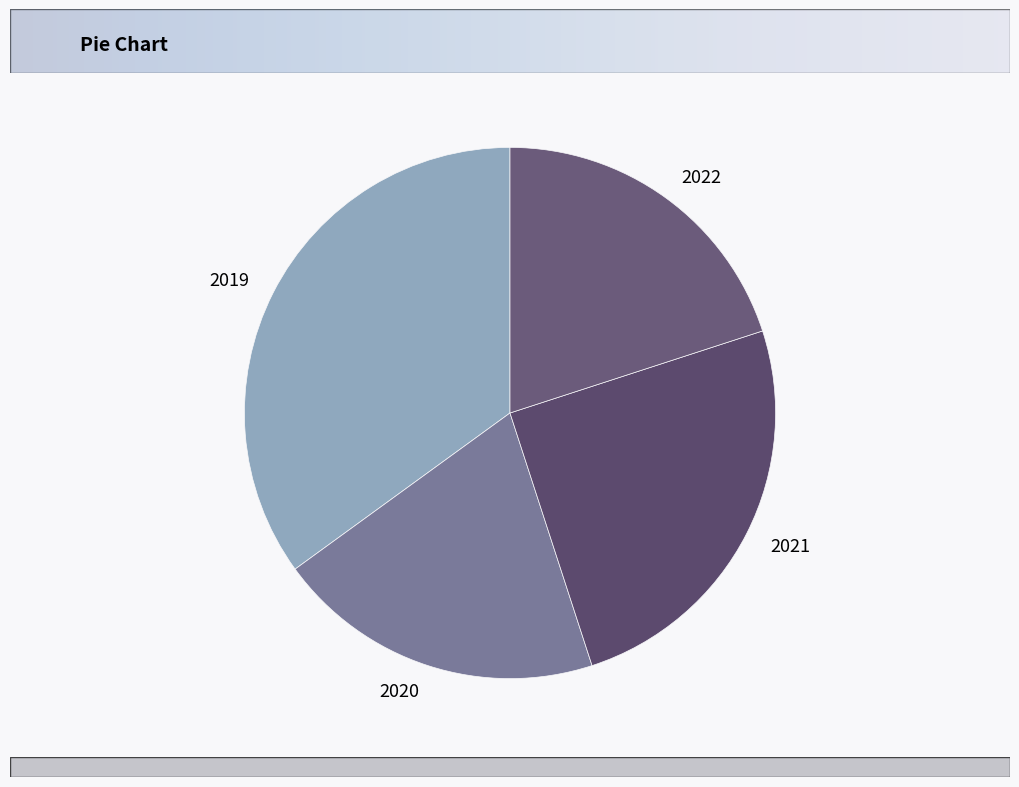

Does any single category account for the majority?

No